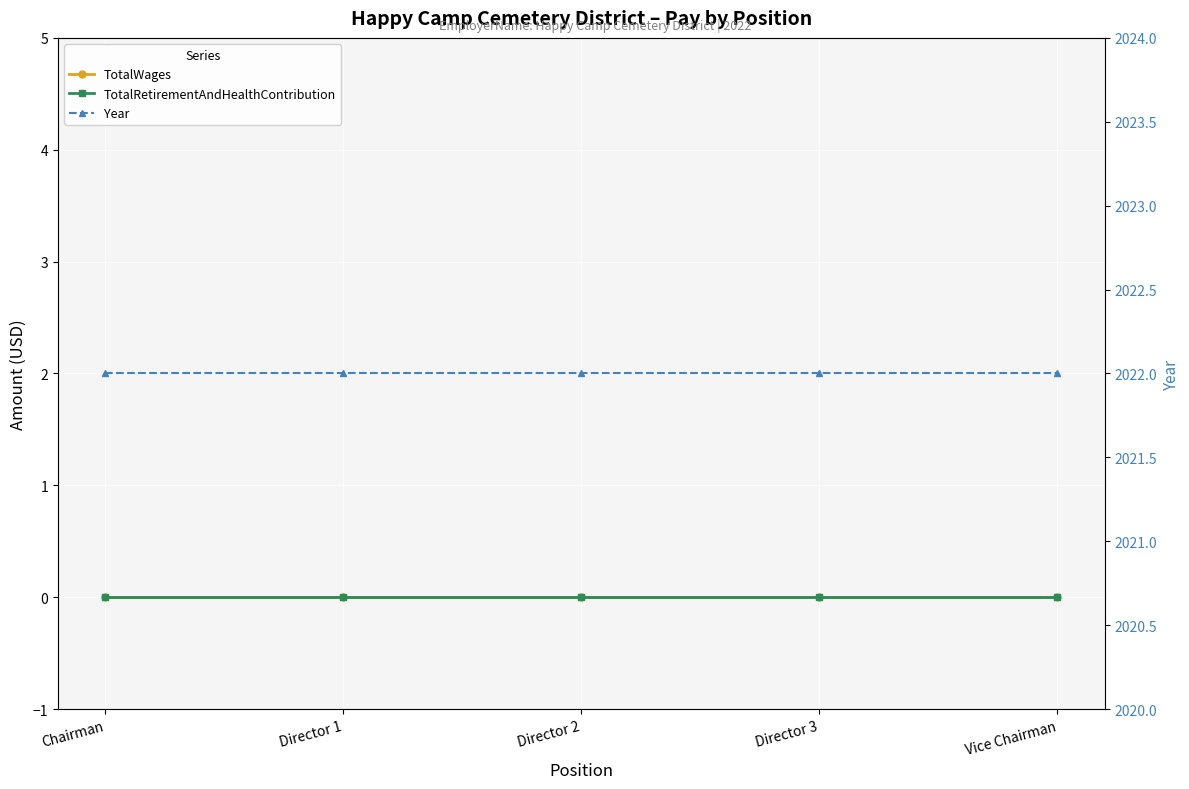

Is this an area chart (filled region under the line)?

No